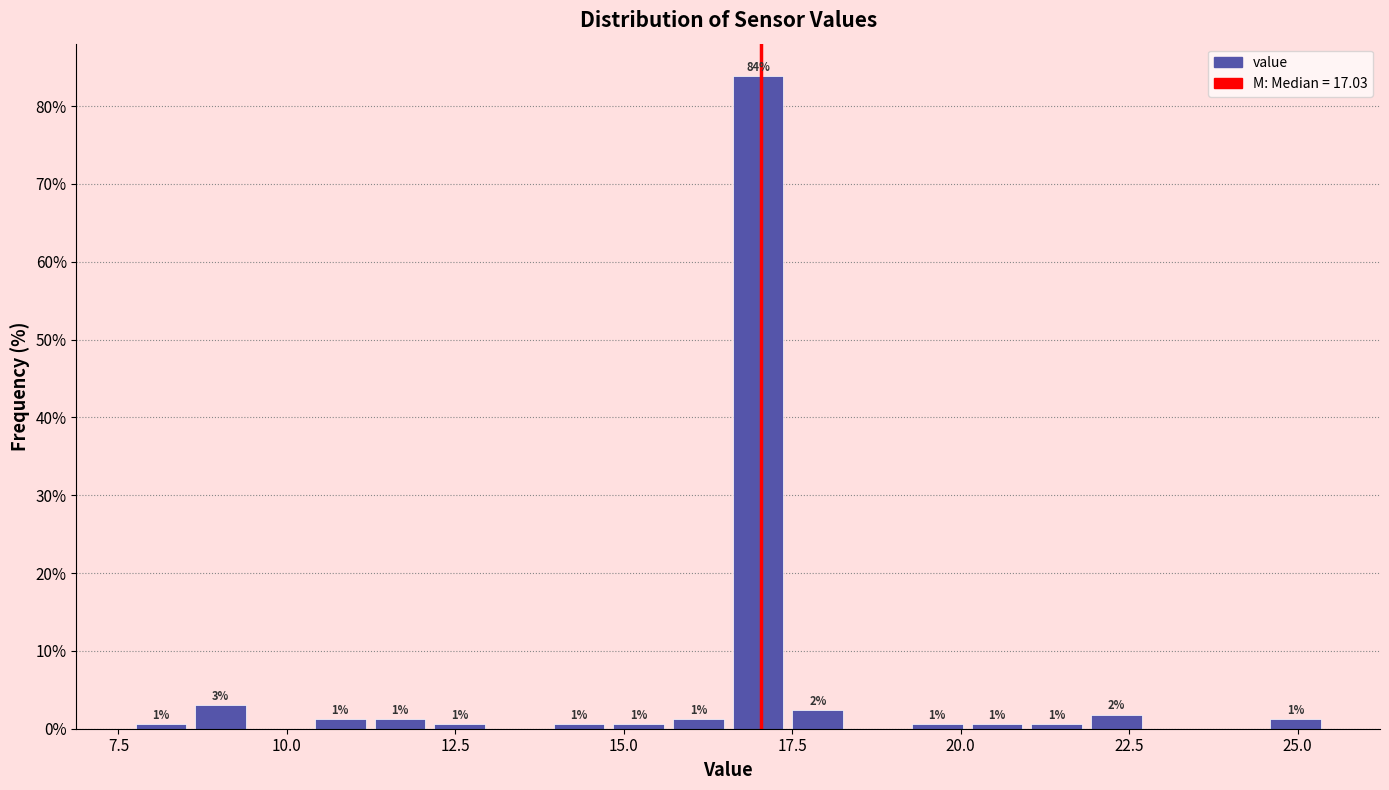

Read against the x-axis, roughly where is the centre of the tallest bar?

17.0